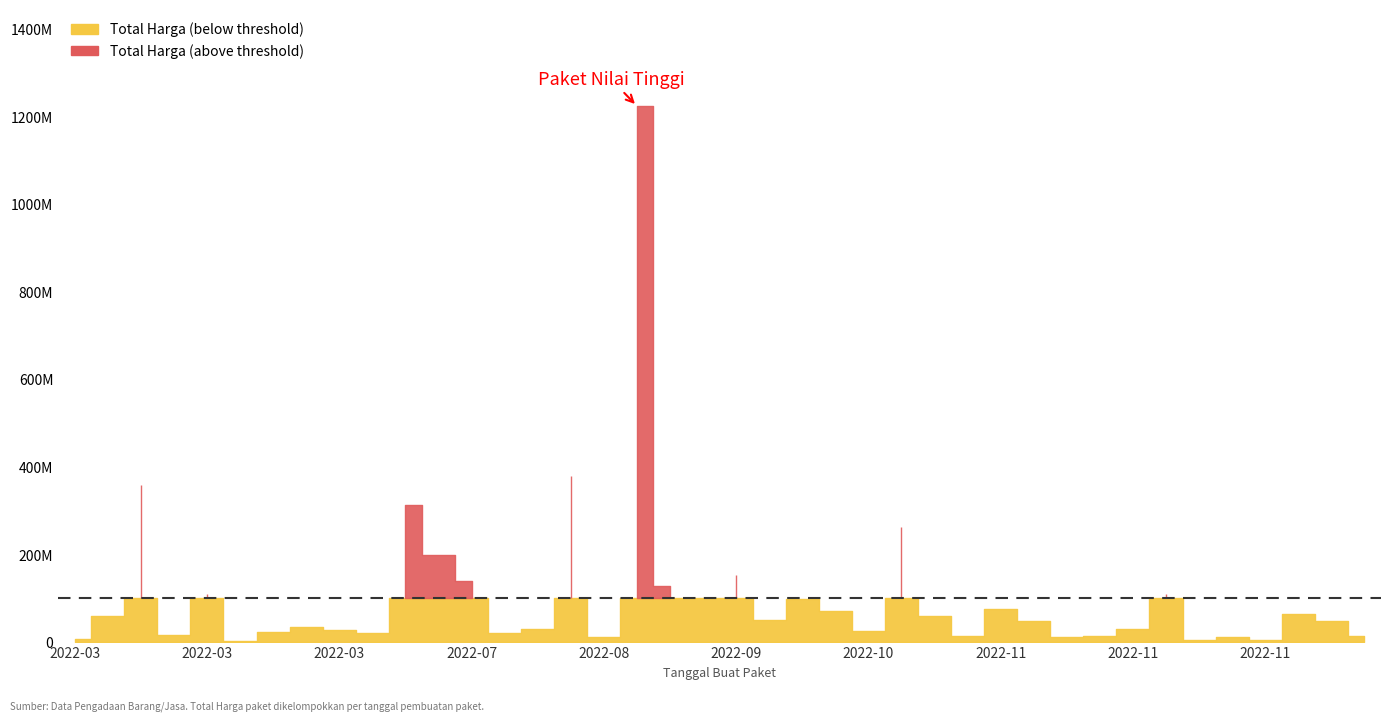

What is the difference between the Total Harga (above threshold) values at 2022-09-30 and 2022-10-21?

262118150